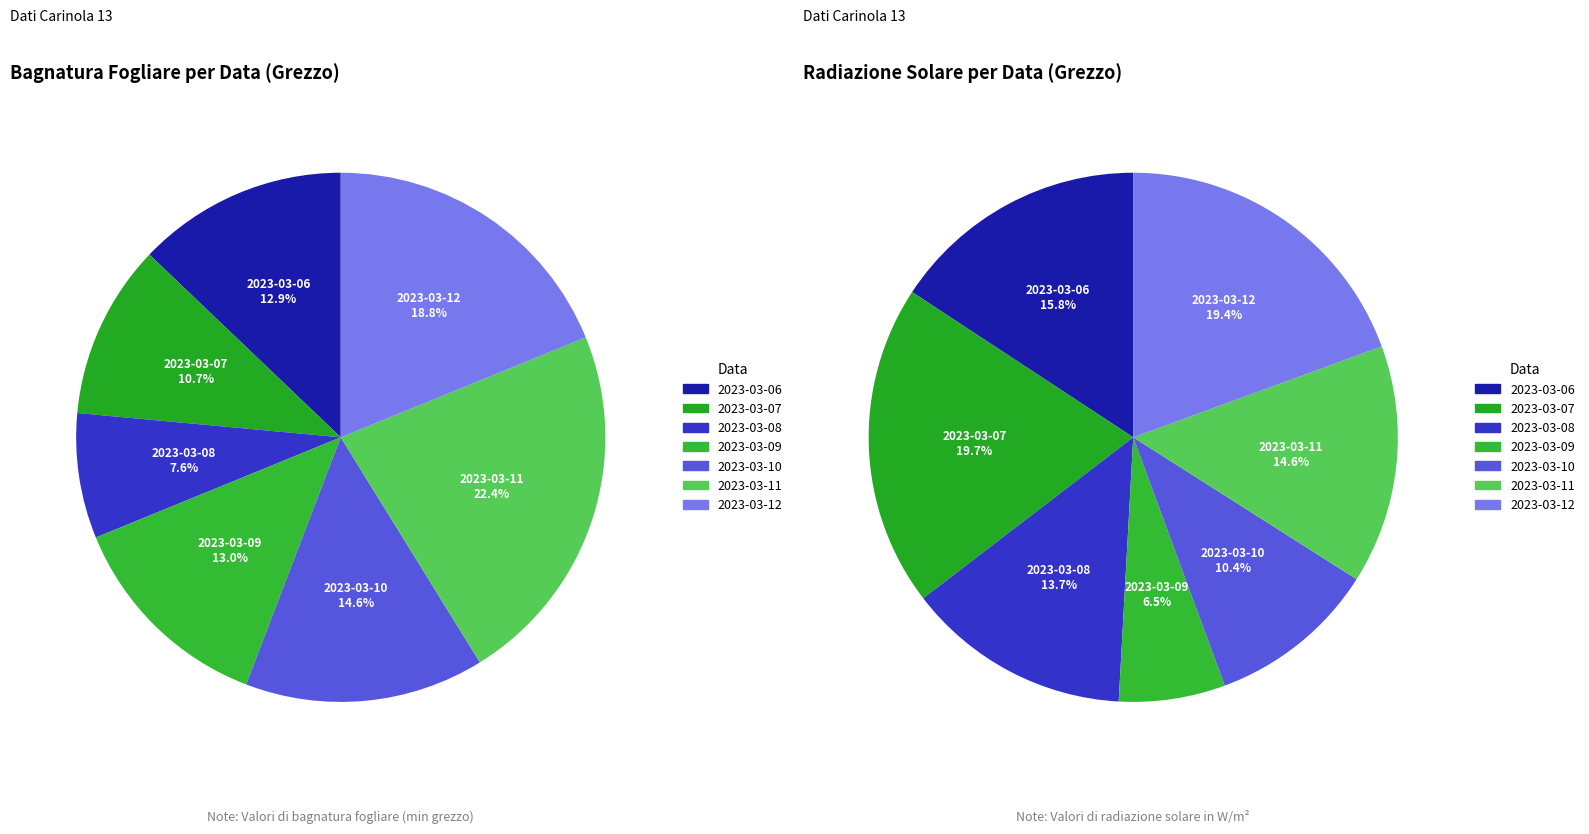

Does 2023-03-10 represent more than half of the total?

No